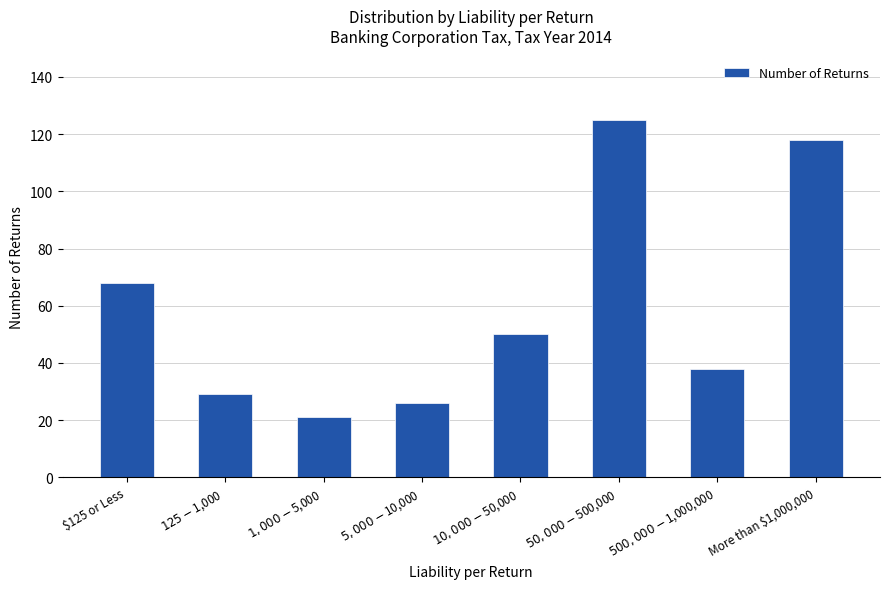

At which label is the value closest to 73?

$125 or Less